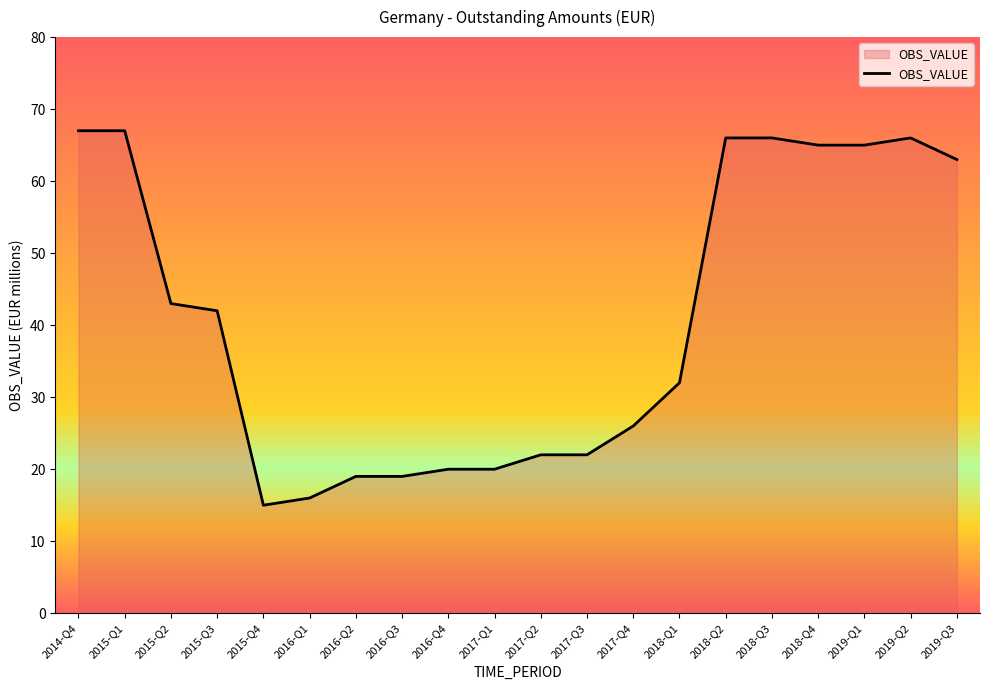

The value at 2015-Q4 is 15. True or false?

True